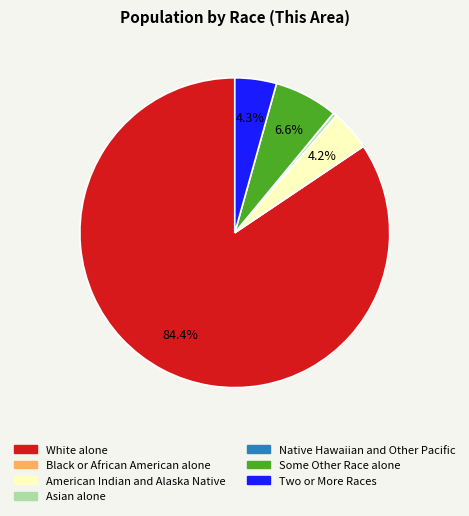

Which slice is the largest?

White alone